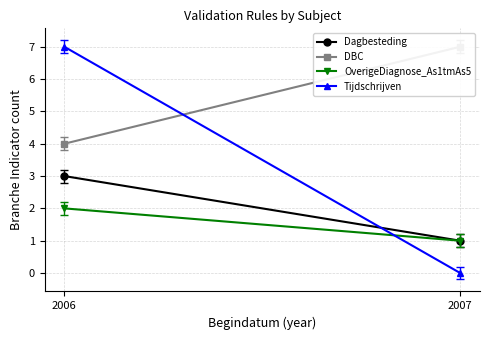

Reading right to left, transcribe all the data shown in this chart.

Dagbesteding: 1	3
DBC: 7	4
OverigeDiagnose_As1tmAs5: 1	2
Tijdschrijven: 0	7